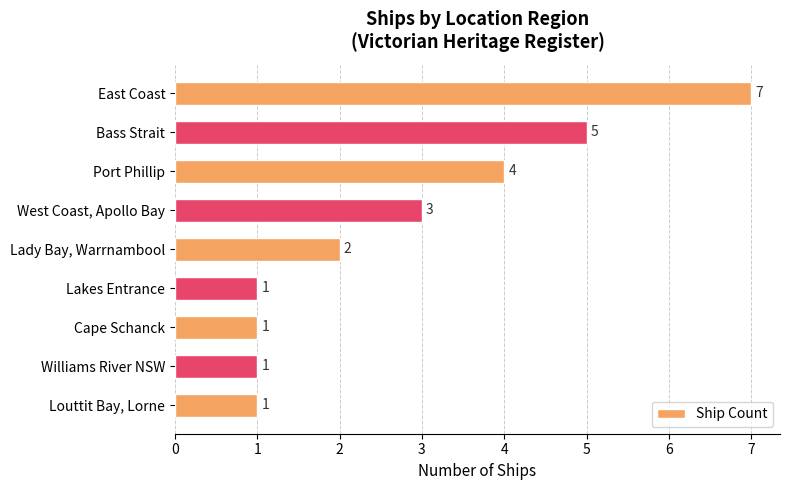

How many categories are shown in the chart?

9